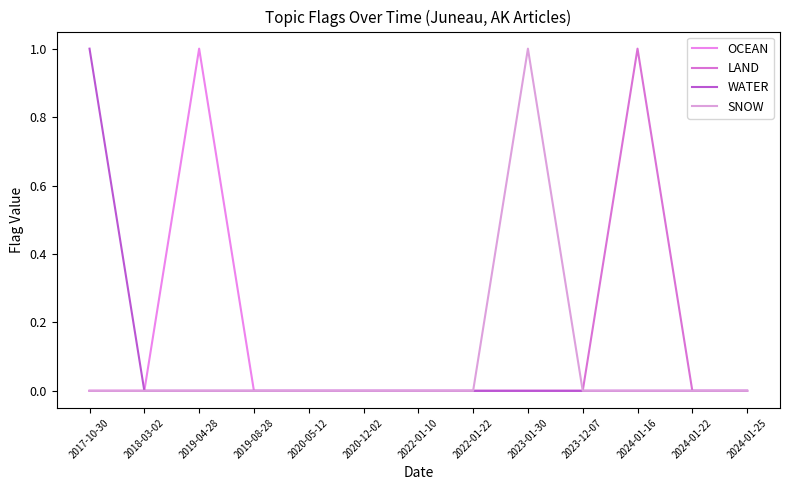

Which series has the widest spread of values?

OCEAN